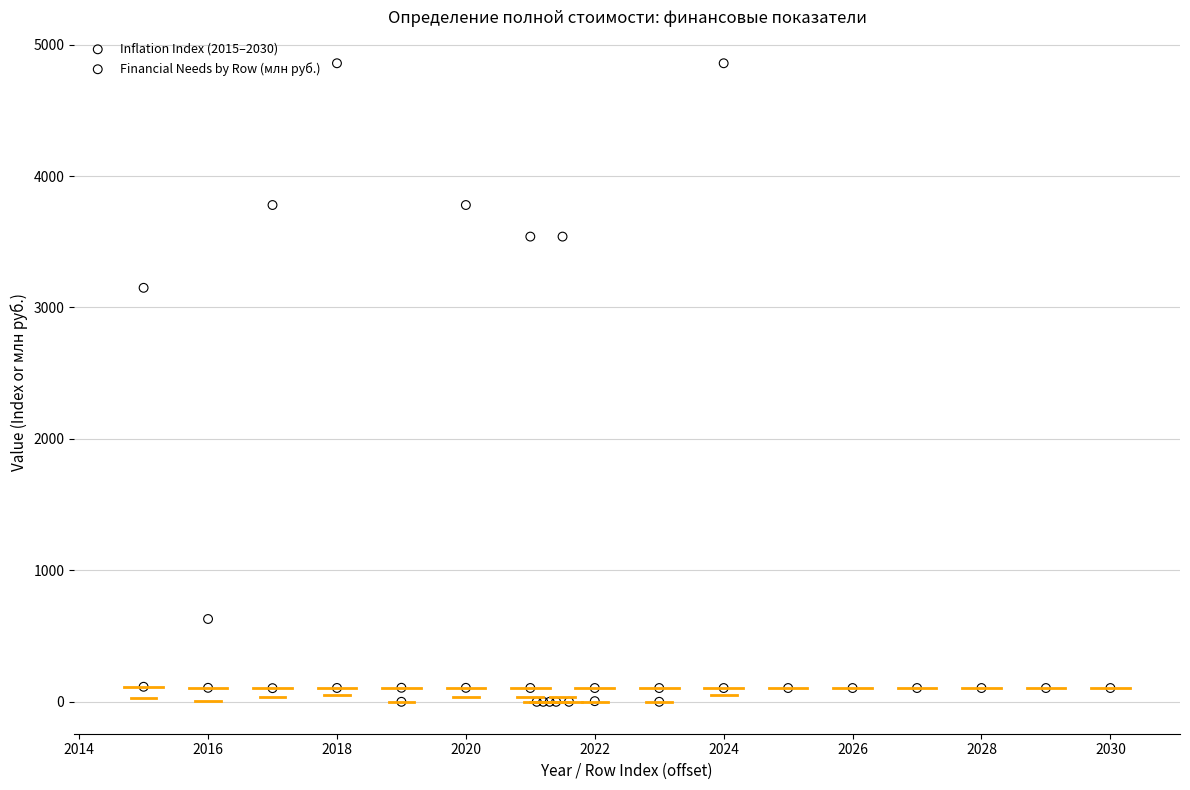

Which series has the widest spread of Y values?

Financial Needs by Row (млн руб.)